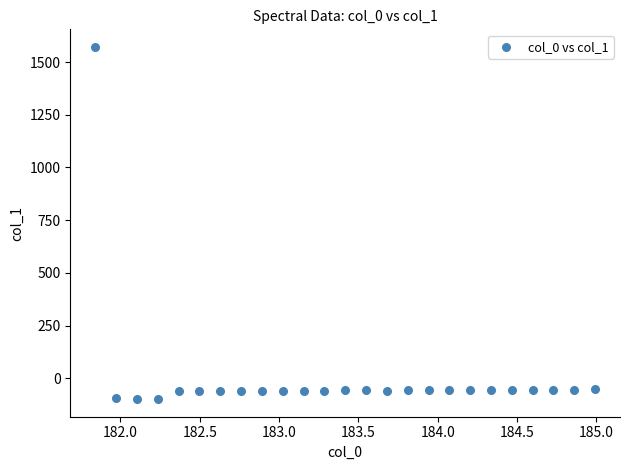

What is the range of Y values (max minus min)?

1669.5